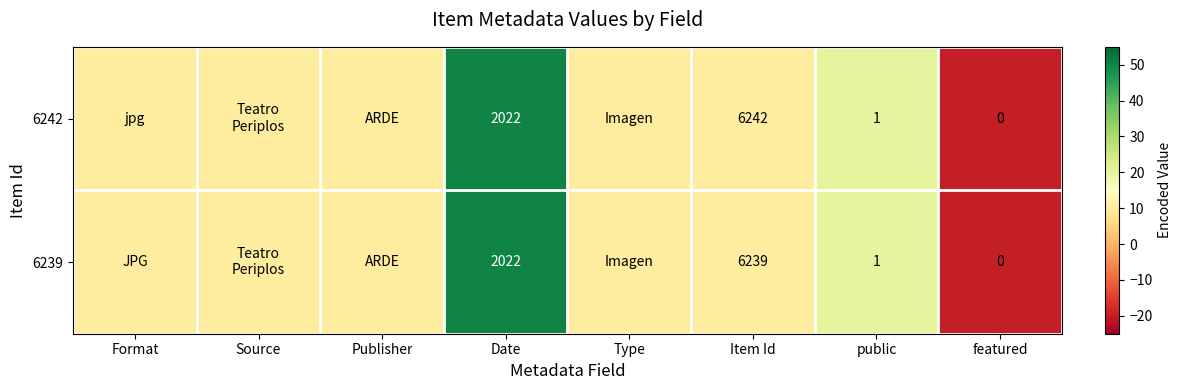

What is the difference between the 6239 values at featured and Item Id?

6239